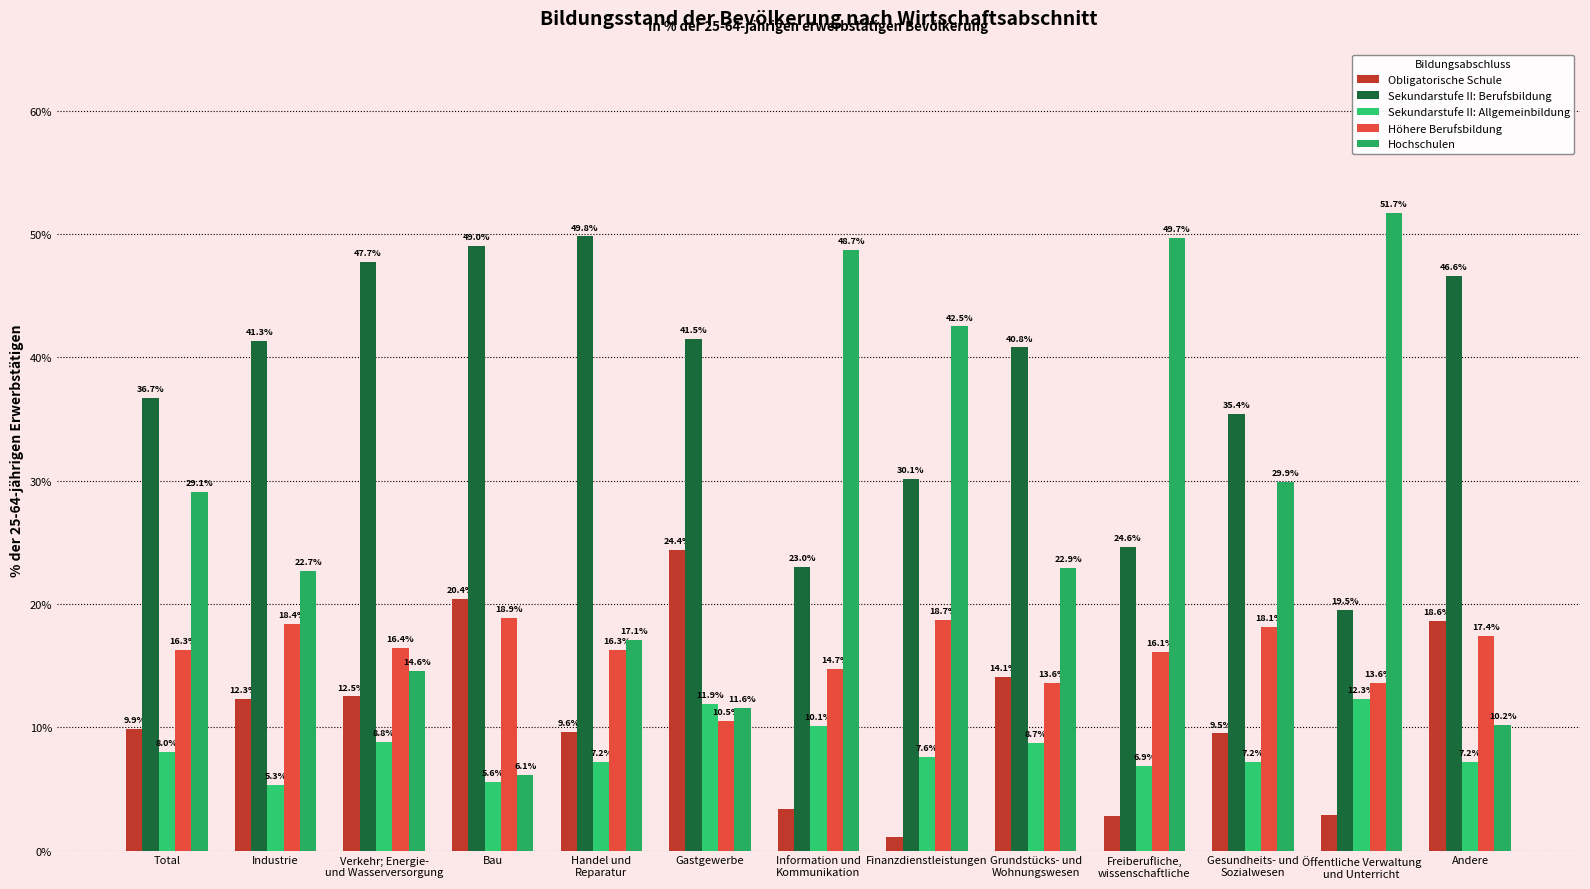

Which category has the lowest value in the Hochschulen series?

Bau